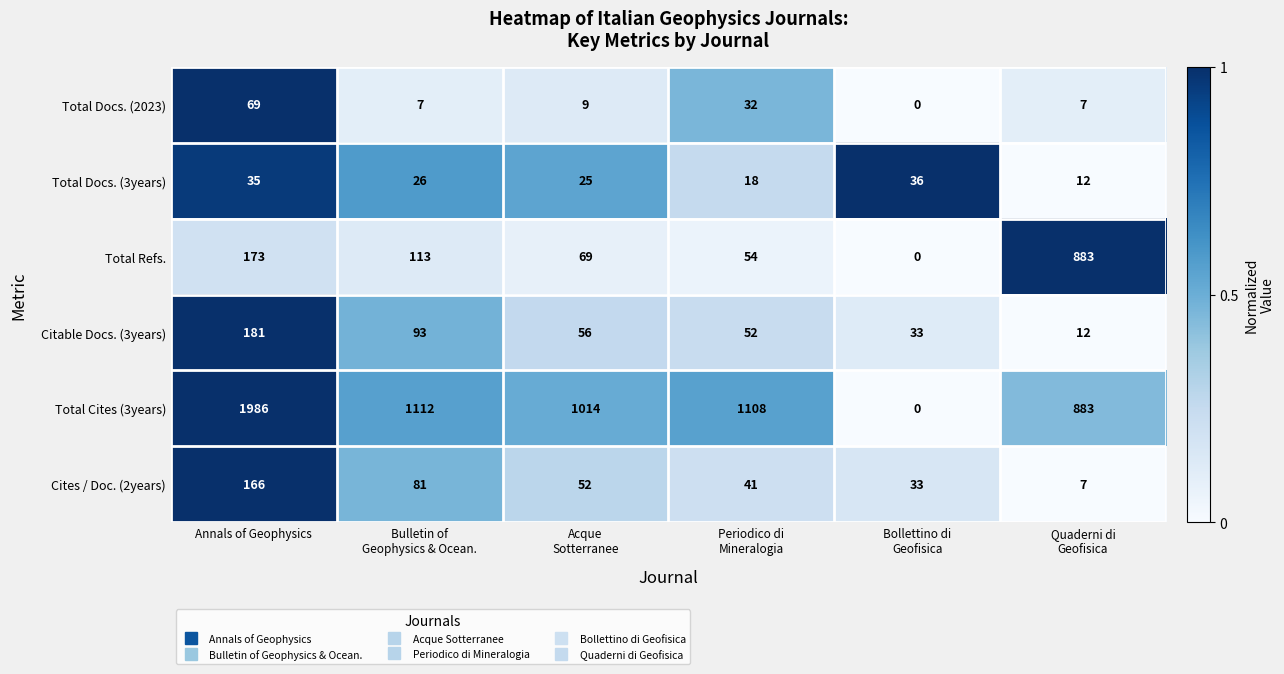

At which label does Total Refs. first exceed 113?

Annals of Geophysics